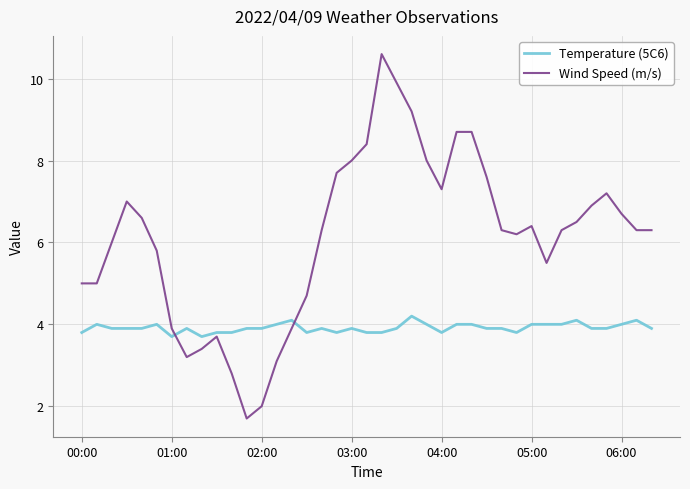

Reading right to left, list all the values displayed in this chart.

Temperature (5C6): 3.9	4.1	4.0	3.9	3.9	4.1	4.0	4.0	4.0	3.8	3.9	3.9	4.0	4.0	3.8	4.0	4.2	3.9	3.8	3.8	3.9	3.8	3.9	3.8	4.1	4.0	3.9	3.9	3.8	3.8	3.7	3.9	3.7	4.0	3.9	3.9	3.9	4.0	3.8
Wind Speed (m/s): 6.3	6.3	6.7	7.2	6.9	6.5	6.3	5.5	6.4	6.2	6.3	7.6	8.7	8.7	7.3	8.0	9.2	9.9	10.6	8.4	8.0	7.7	6.3	4.7	3.9	3.1	2.0	1.7	2.8	3.7	3.4	3.2	3.9	5.8	6.6	7.0	6.0	5.0	5.0